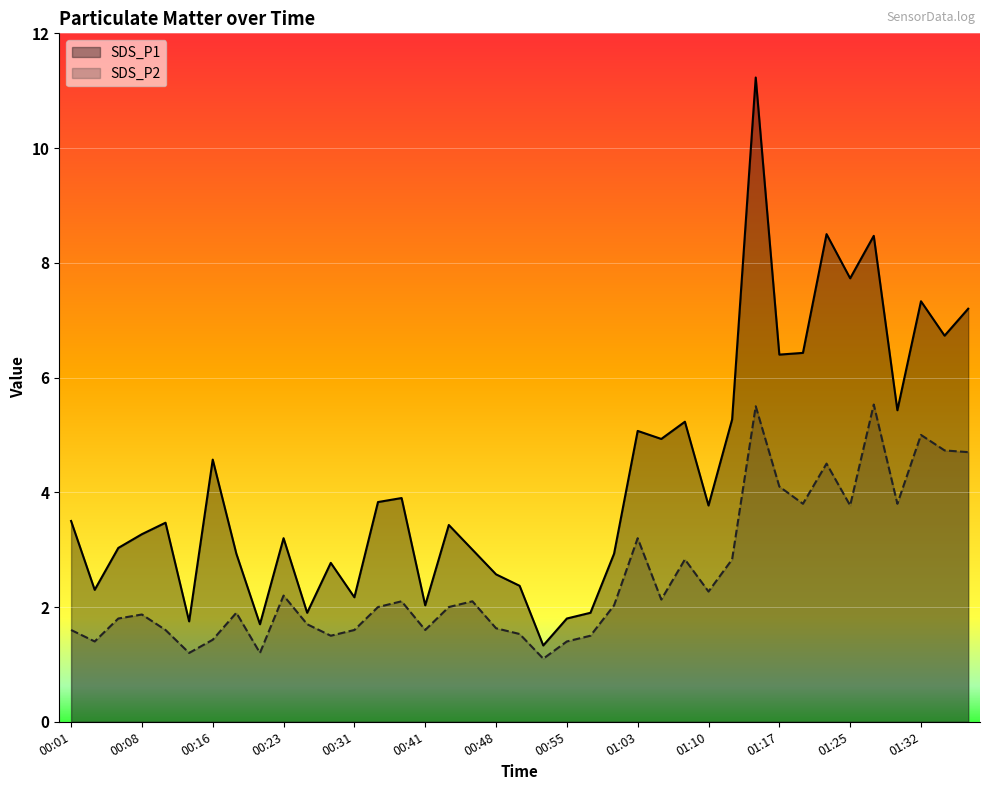

The SDS_P2 series shows 2.0 at 16. True or false?

True